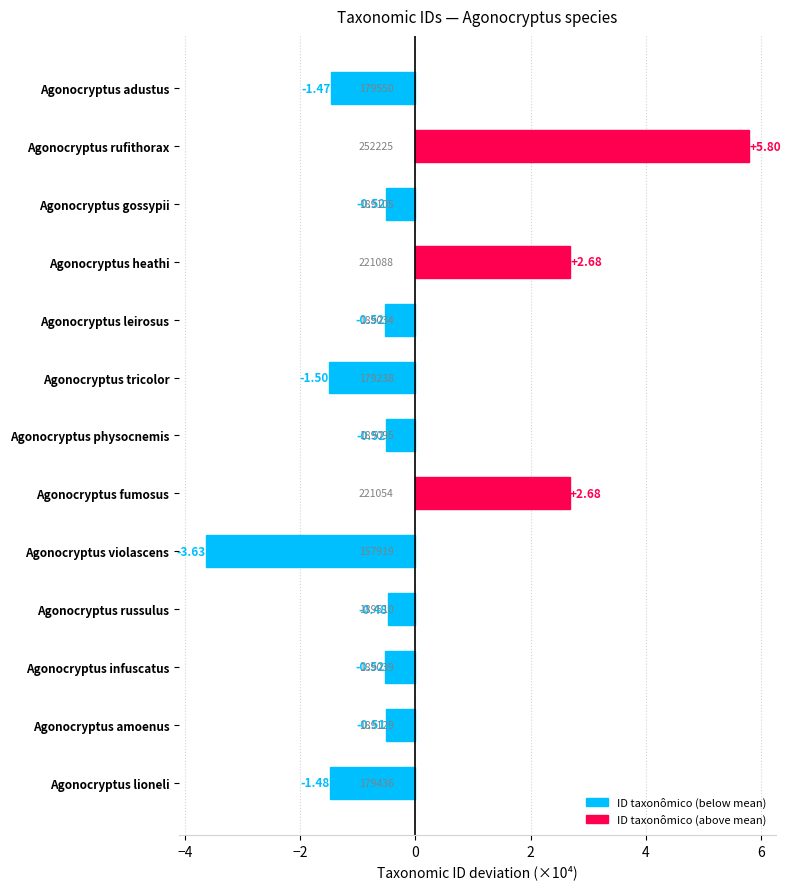

What is the label of the 2nd bar from the top?

Agonocryptus rufithorax